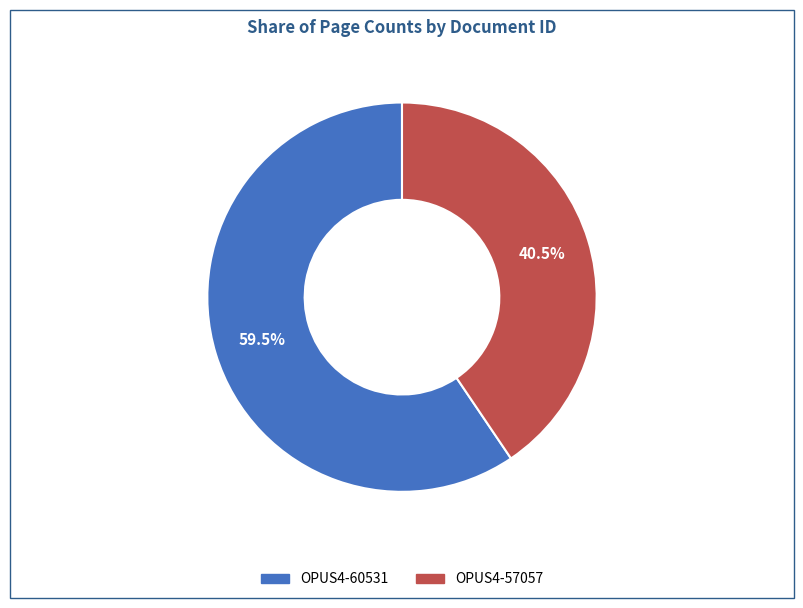

Which slice represents more than half of the pie?

OPUS4-60531